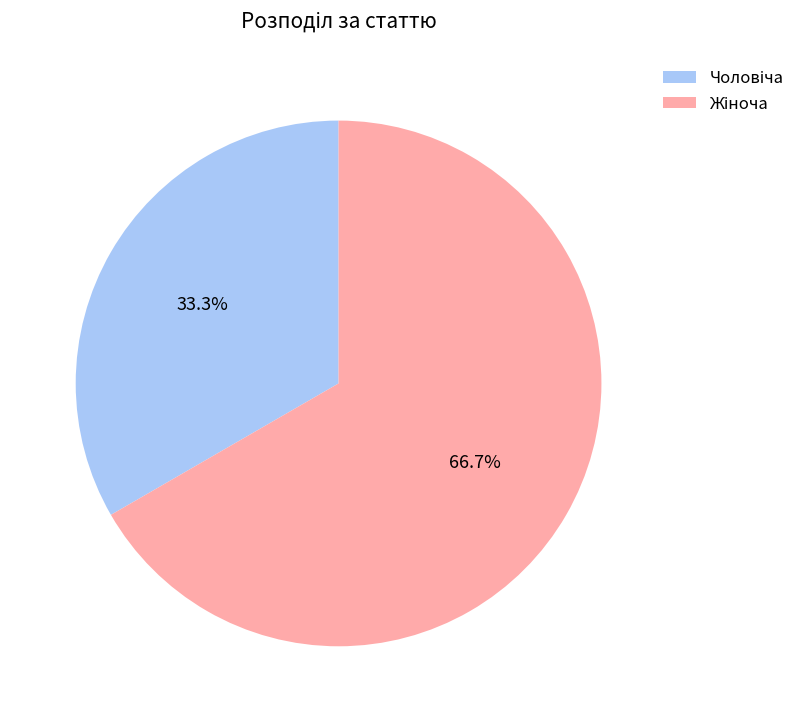

Count the number of slices in the pie.

2